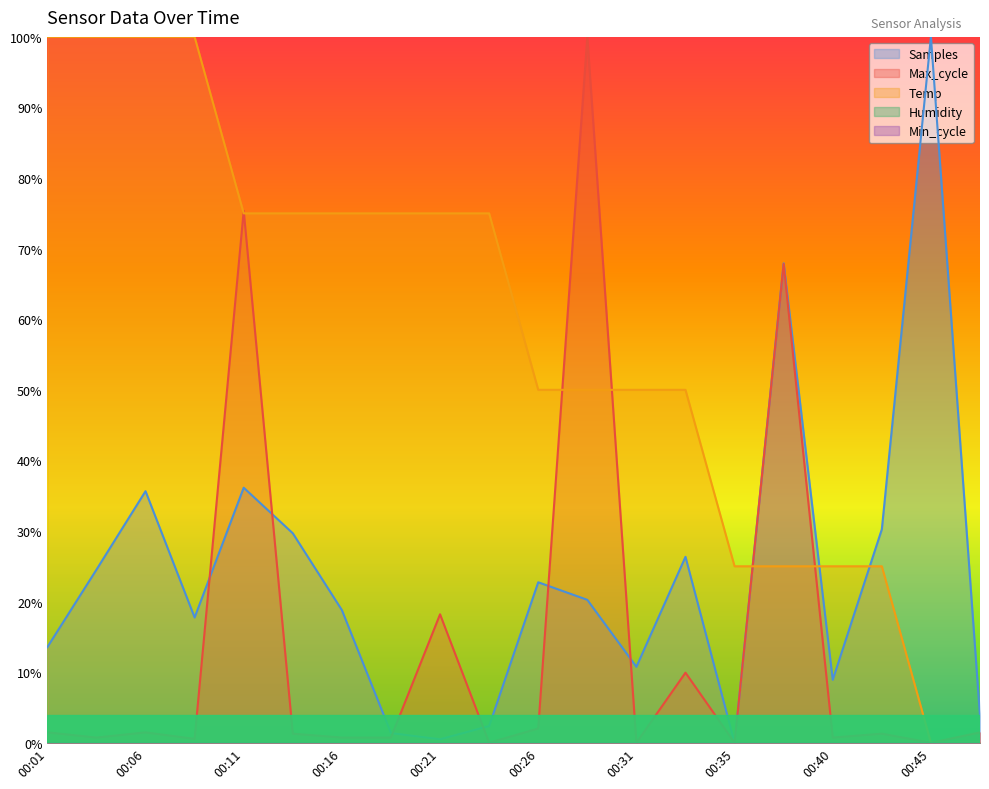

Which category has the lowest value in the Temp series?

00:45